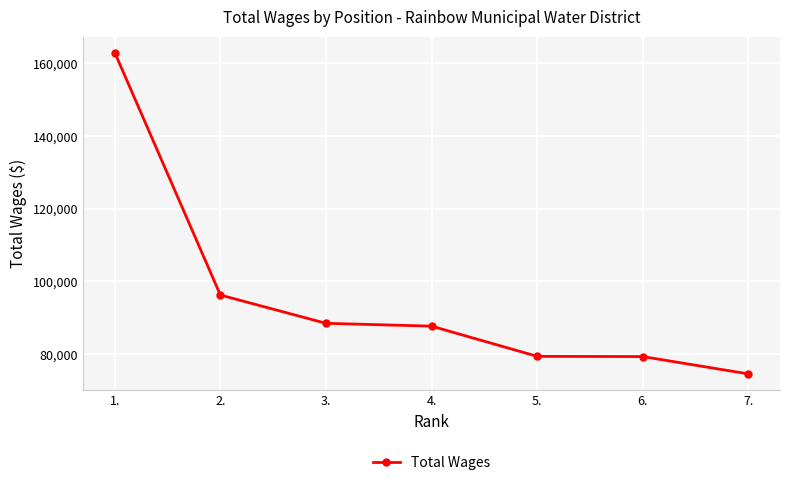

Is this an area chart (filled region under the line)?

No